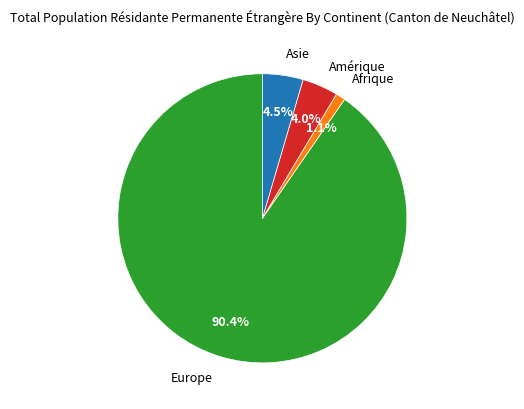

Is there any slice that represents more than half of the pie?

Yes